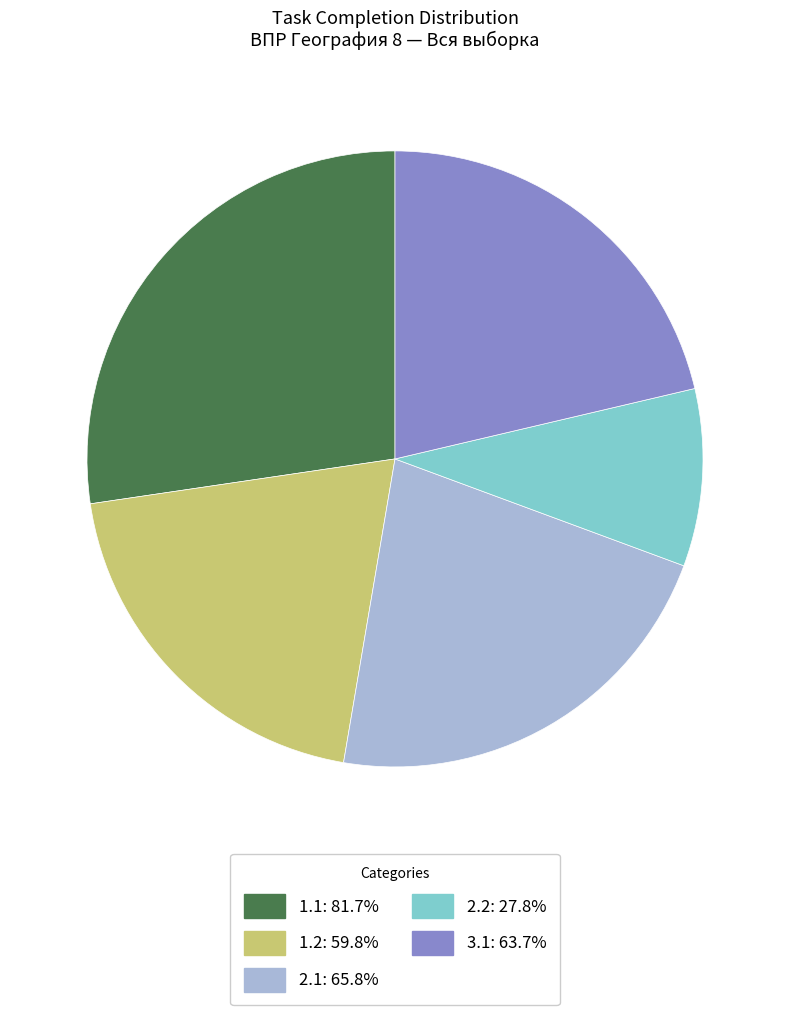

Is the sum of 2.1 and 3.1 greater than half?

No